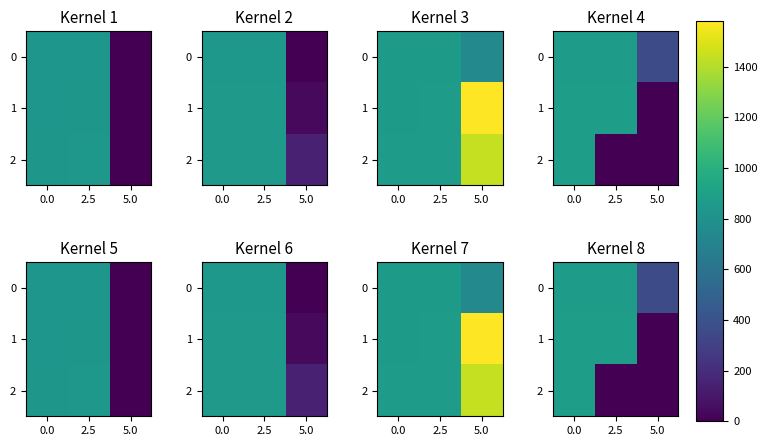

Rank the series at 5.0 from lowest to highest value.

1, 2, 0